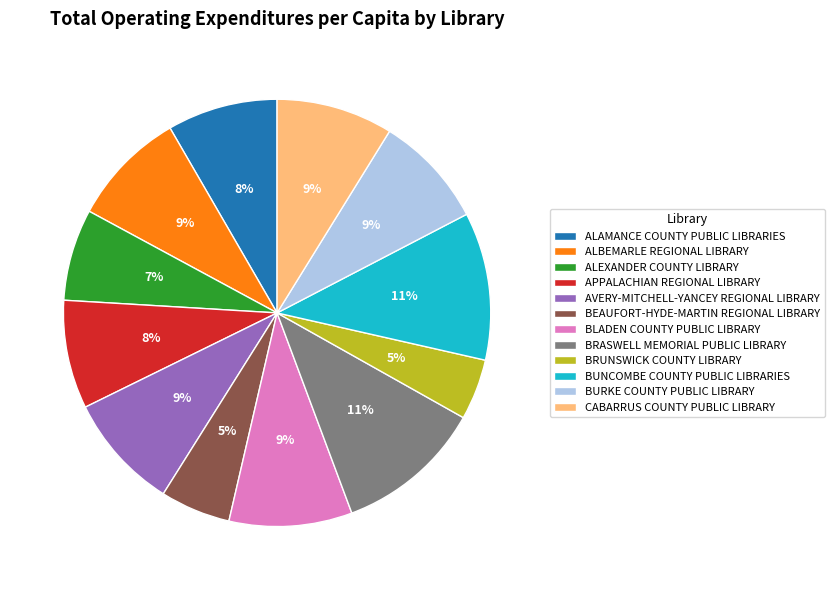

To the nearest percent, what percentage of the pie is AVERY-MITCHELL-YANCEY REGIONAL LIBRARY?

9%